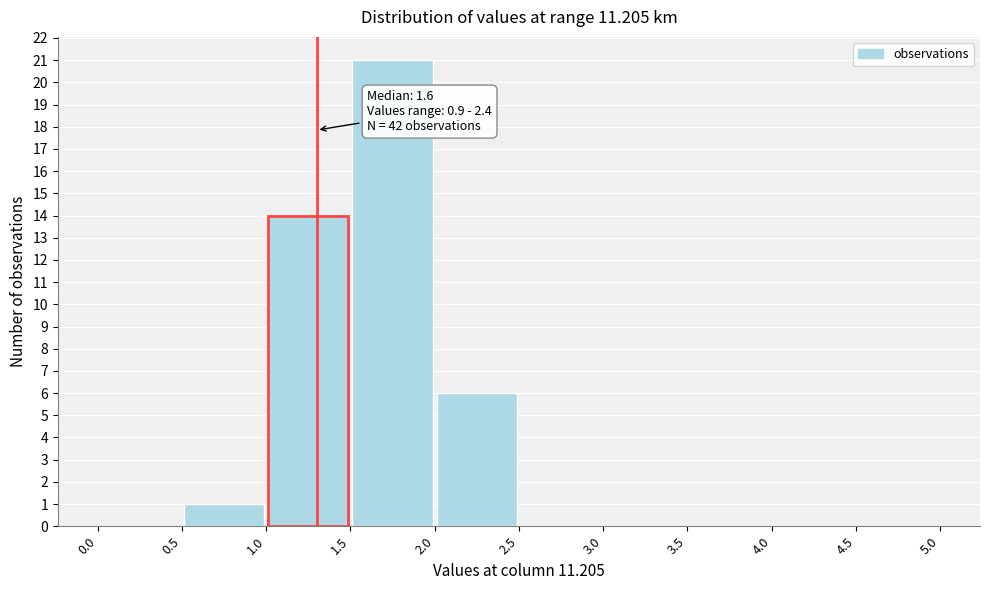

Over which range of the x-axis is the bar tallest?

1.5 to 2.0